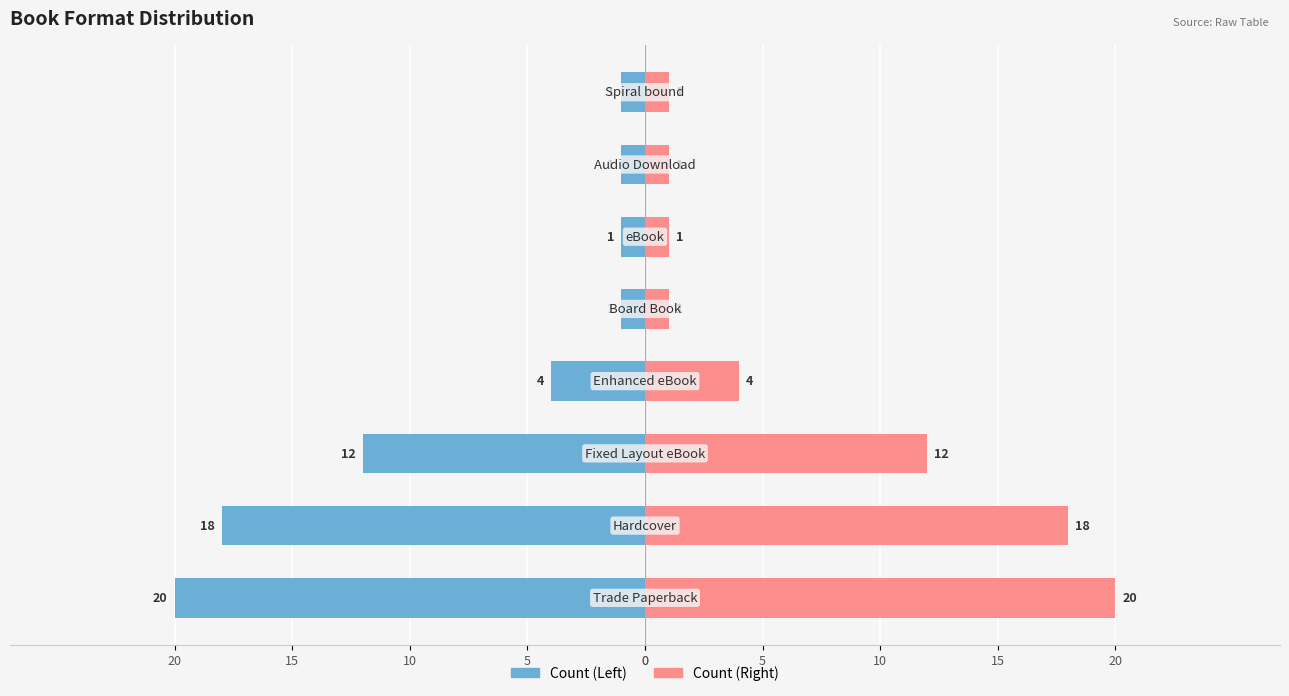

Reading left to right, transcribe all the data shown in this chart.

Count (Left): 0=-20	5=-18	10=-12	15=-4	20=-1	0=-1	5=-1	10=-1
Count (Right): 0=20	5=18	10=12	15=4	20=1	0=1	5=1	10=1